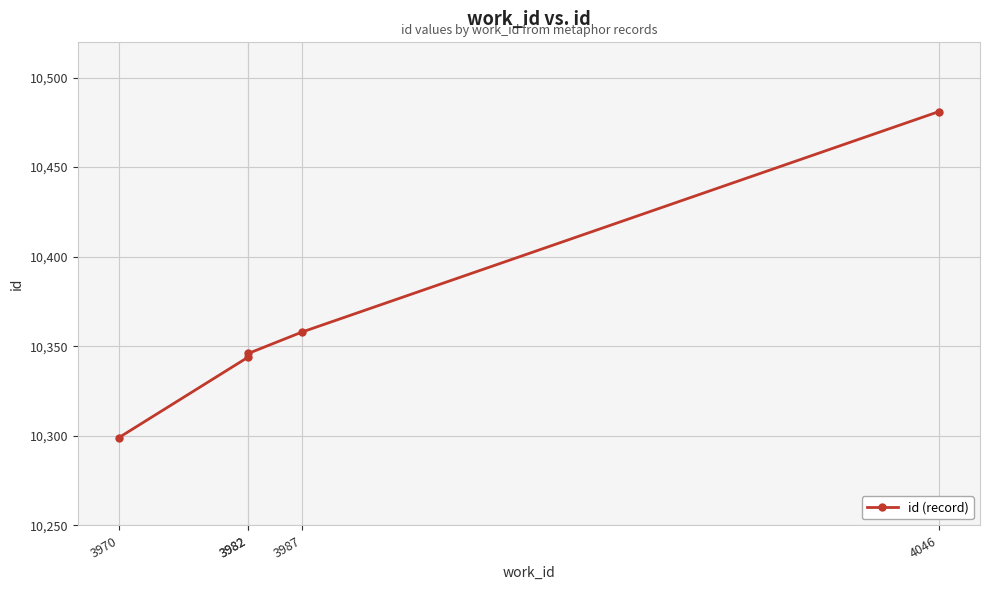

What is the greatest value displayed?

10481